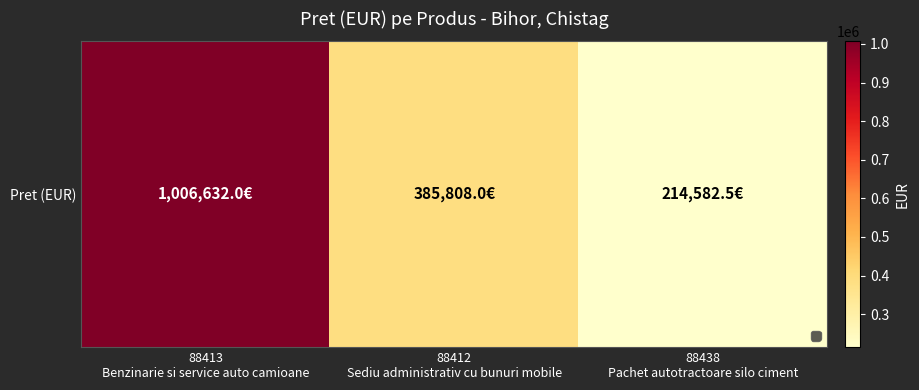

Rank the categories by value from lowest to highest.

88438
Pachet autotractoare silo ciment, 88412
Sediu administrativ cu bunuri mobile, 88413
Benzinarie si service auto camioane